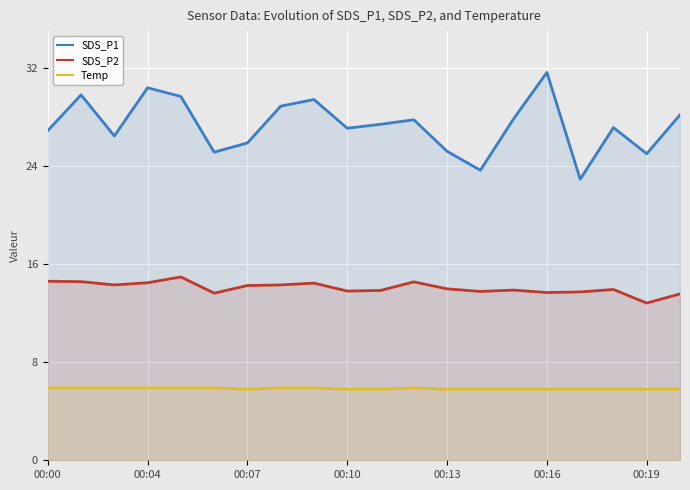

True or false: Temp and SDS_P2 intersect in this chart.

False